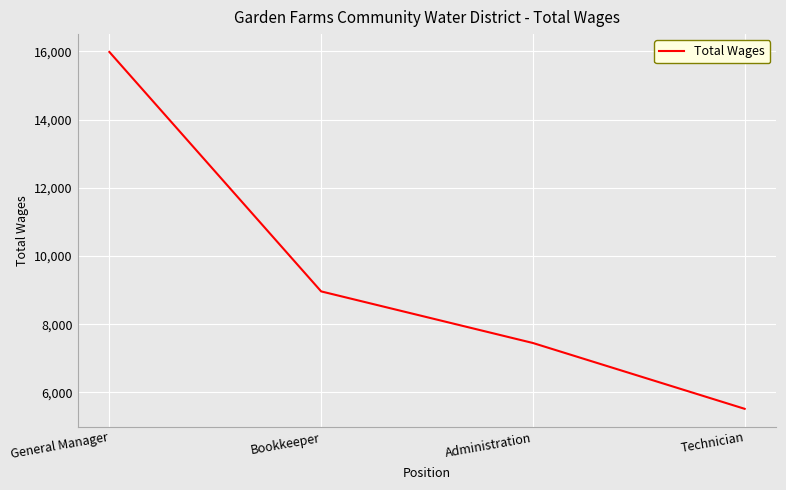

At which label does the data first exceed 8961?

General Manager